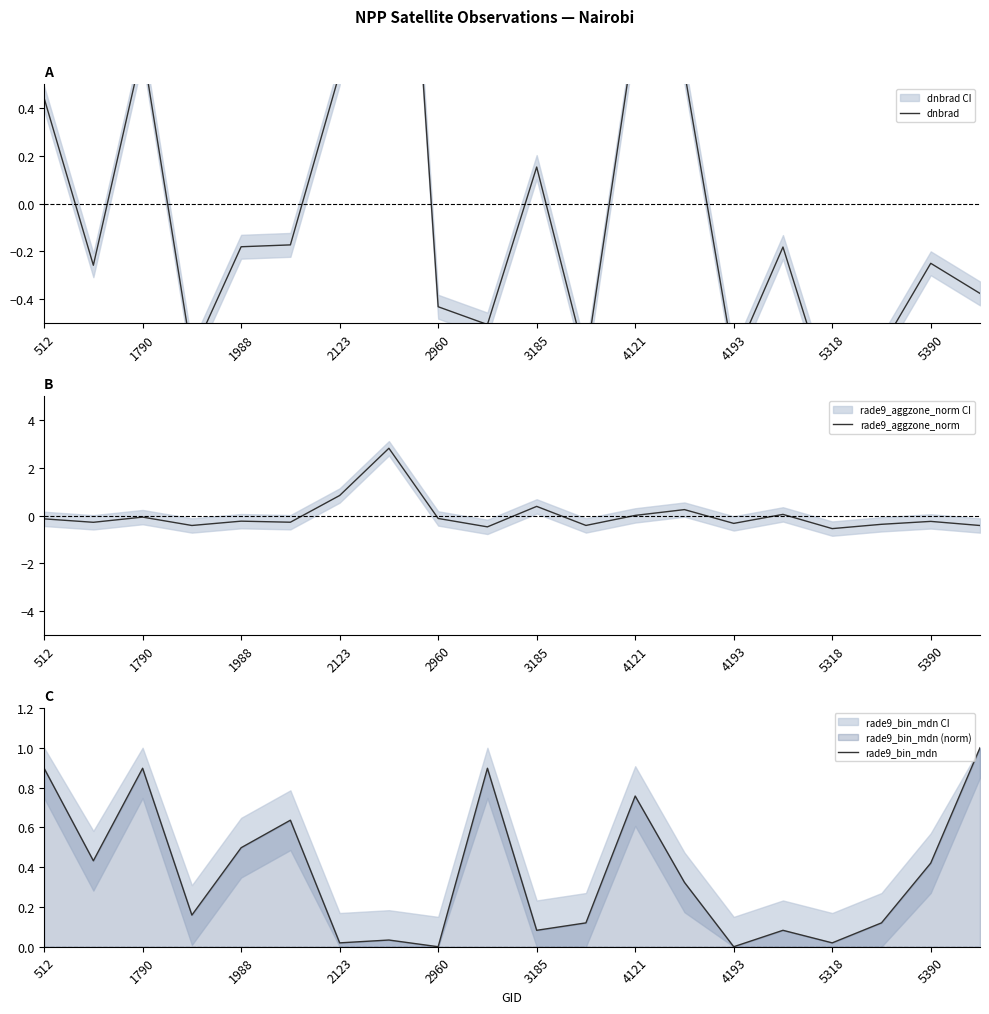

Reading left to right, extract all data points from this chart.

dnbrad: 0.4	-0.3	0.7	-0.6	-0.2	-0.2	0.5	2.7	-0.4	-0.5	0.2	-0.7	0.7	0.6	-0.7	-0.2	-0.8	-0.6	-0.2	-0.4
rade9_aggzone_norm: -0.1	-0.3	-0.1	-0.4	-0.2	-0.3	0.8	2.8	-0.1	-0.5	0.4	-0.4	0.0	0.2	-0.3	0.0	-0.5	-0.4	-0.2	-0.4
rade9_bin_mdn: 0.9	0.4	0.9	0.2	0.5	0.6	0.0	0.0	0.0	0.9	0.1	0.1	0.8	0.3	0.0	0.1	0.0	0.1	0.4	1.0